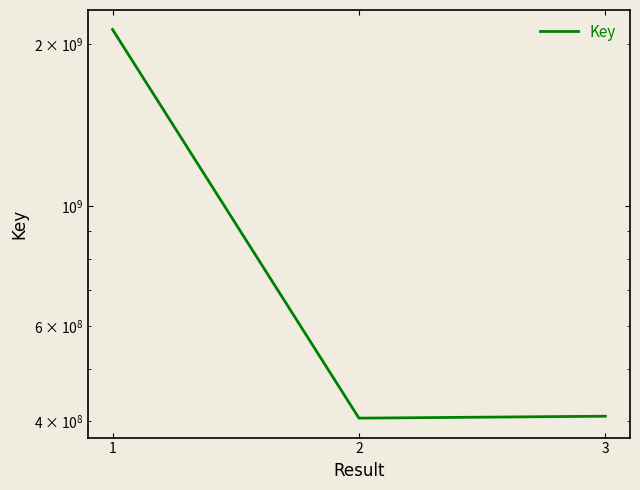

What is the change in value from 1 to 3?

-1720803957